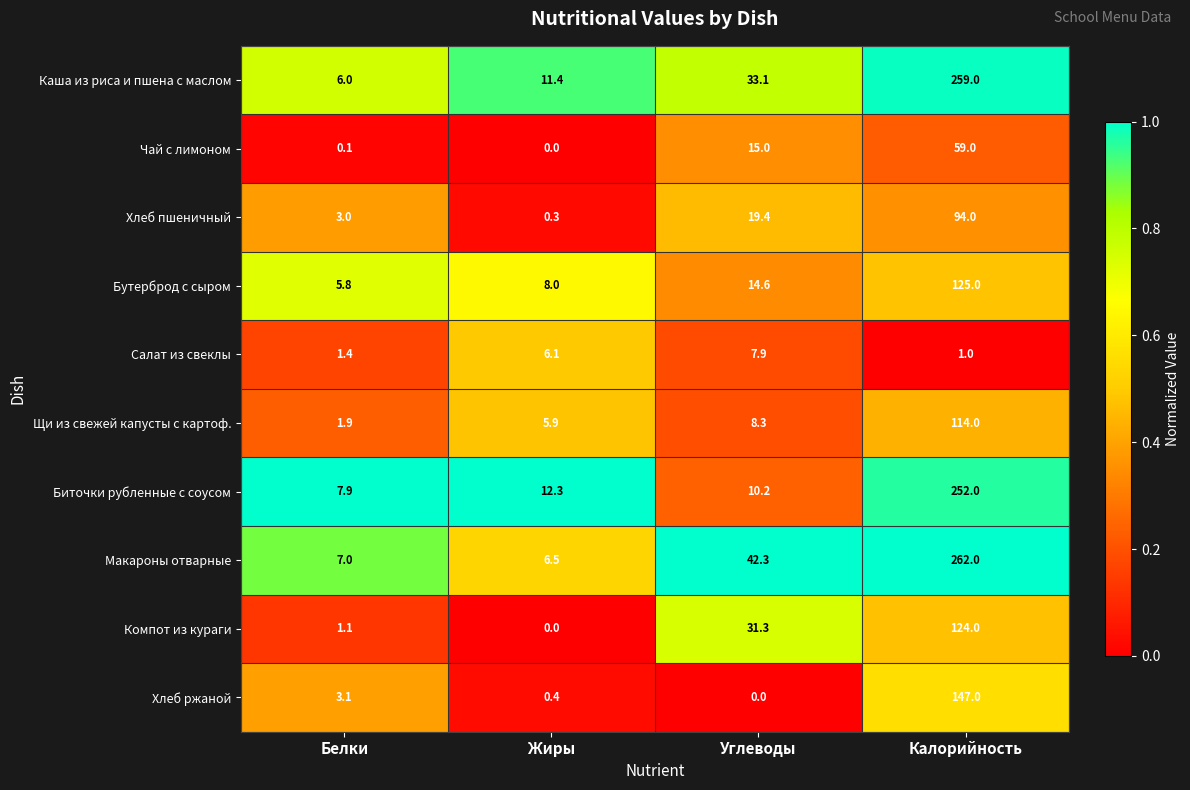

At Белки, list the series in order from smallest to largest.

Чай с лимоном, Компот из кураги, Салат из свеклы, Щи из свежей капусты с картоф., Хлеб пшеничный, Хлеб ржаной, Бутерброд с сыром, Каша из риса и пшена с маслом, Макароны отварные, Биточки рубленные с соусом